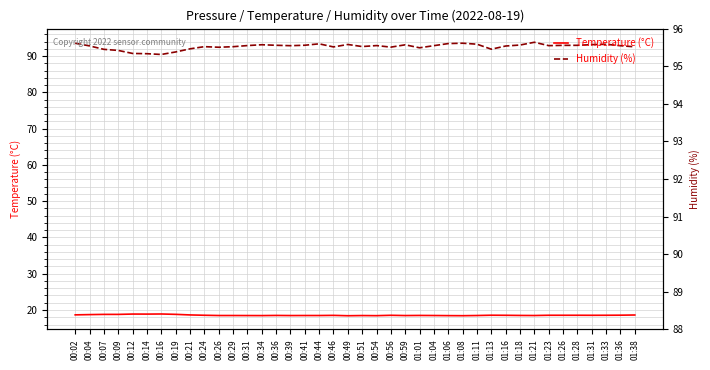

True or false: Humidity (%) has a value of 154.2 at 00:36.

False